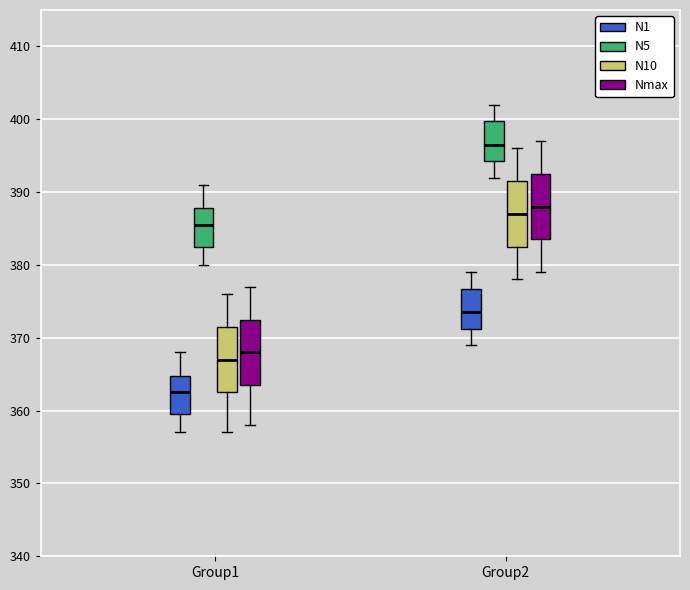

Reading left to right, read every box against the y-axis: the position of its median line, the range the box covers, and the ends of its whiskers. The values are not printed on the chart, so give them approximately, as read against the axis.

Group1 (N1): median 363, box 360 to 365, whiskers 357 to 368
Group1 (N5): median 386, box 383 to 388, whiskers 380 to 391
Group1 (N10): median 367, box 363 to 372, whiskers 357 to 376
Group1 (Nmax): median 368, box 364 to 373, whiskers 358 to 377
Group2 (N1): median 374, box 371 to 377, whiskers 369 to 379
Group2 (N5): median 397, box 394 to 400, whiskers 392 to 402
Group2 (N10): median 387, box 383 to 392, whiskers 378 to 396
Group2 (Nmax): median 388, box 384 to 393, whiskers 379 to 397